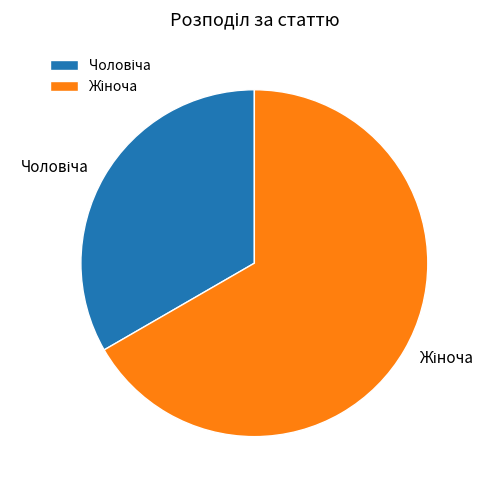

Is there a majority slice in this chart?

Yes